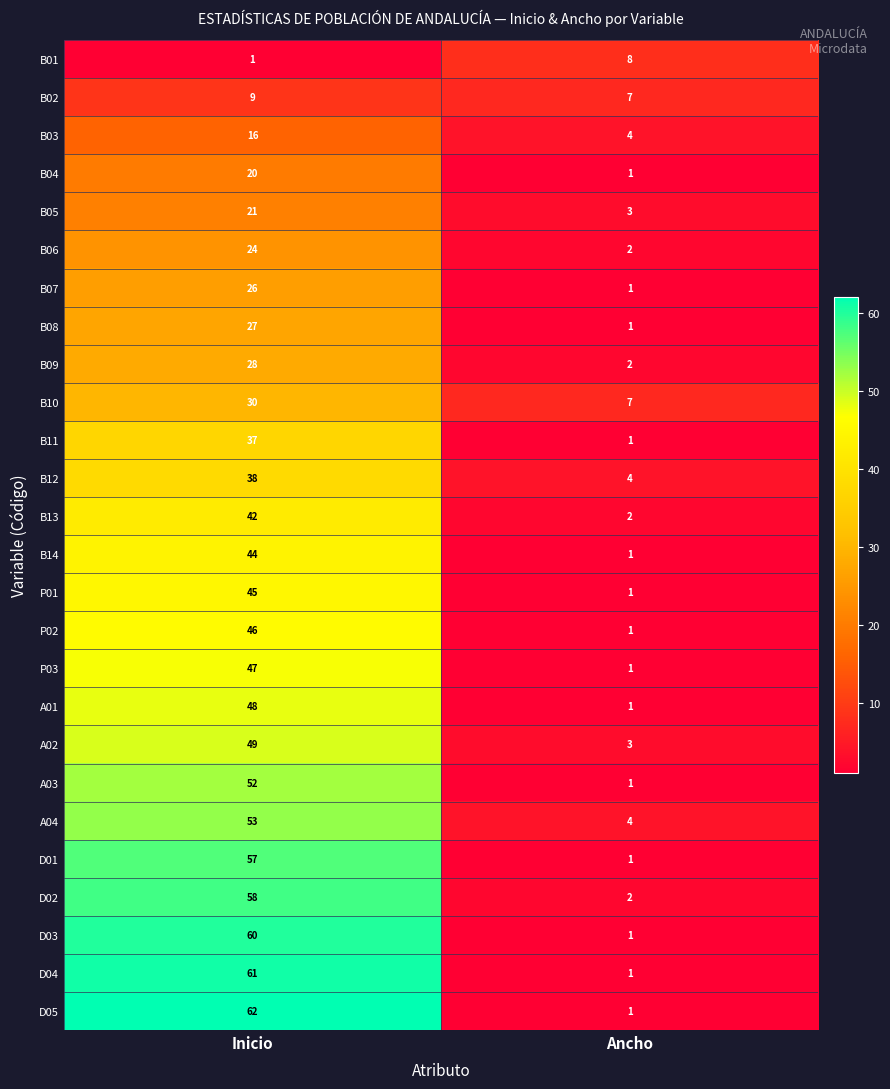

At which label does A01 reach its minimum?

Ancho